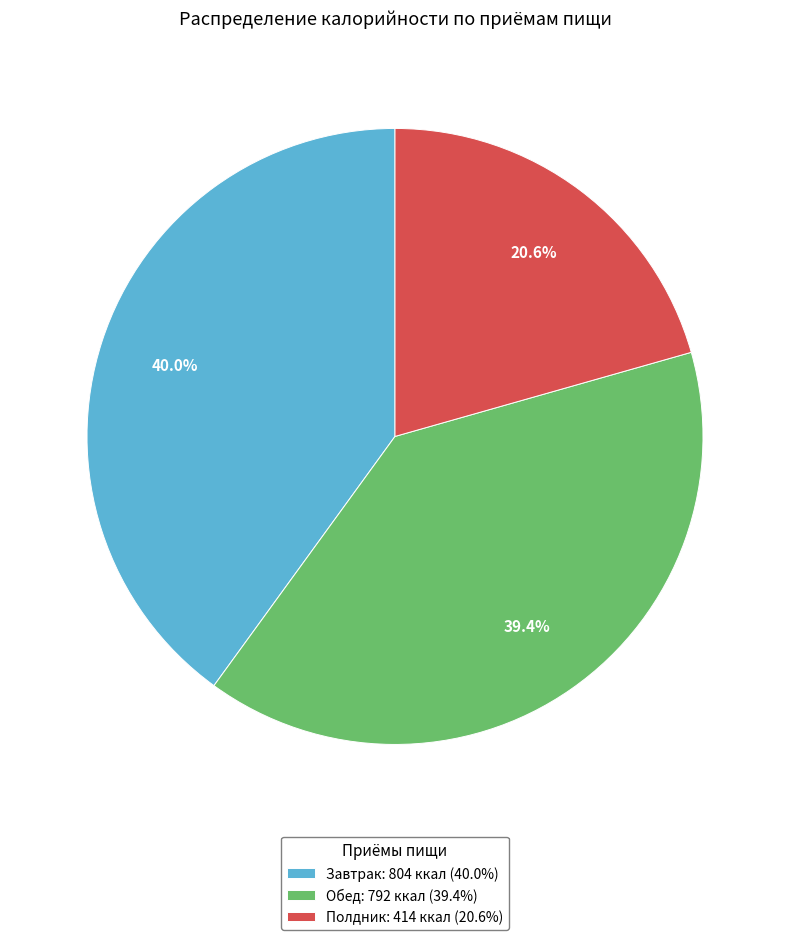

Combined, what portion of the pie is Завтрак: 804 ккал (40.0%) and Обед: 792 ккал (39.4%)?

79.4%